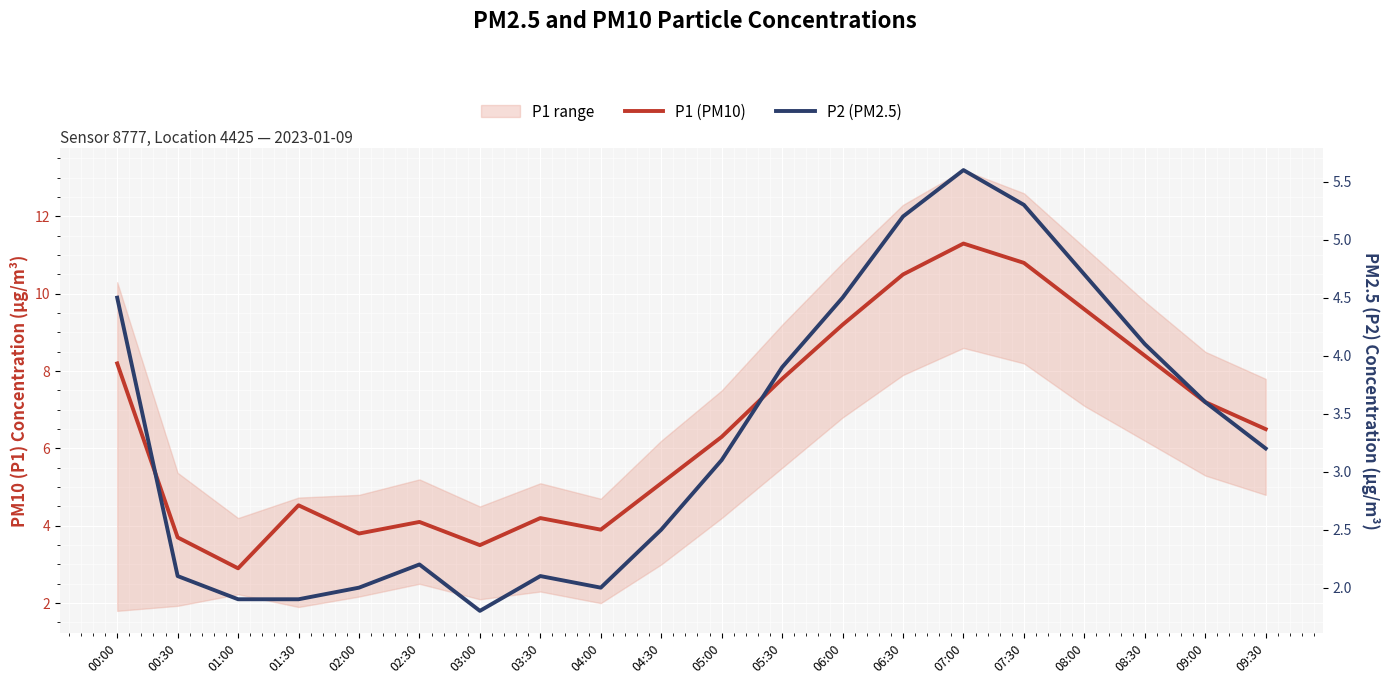

Which label corresponds to the largest value in the chart?

07:00